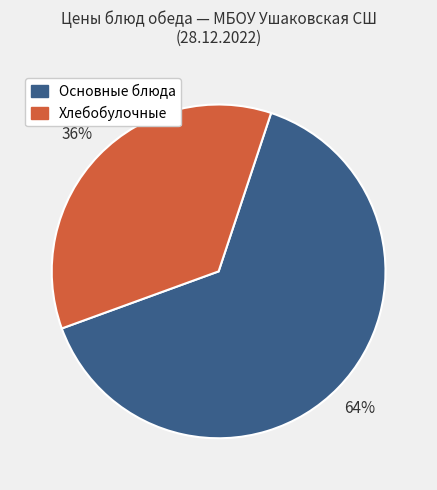

To the nearest percent, what is the average slice percentage?

50%